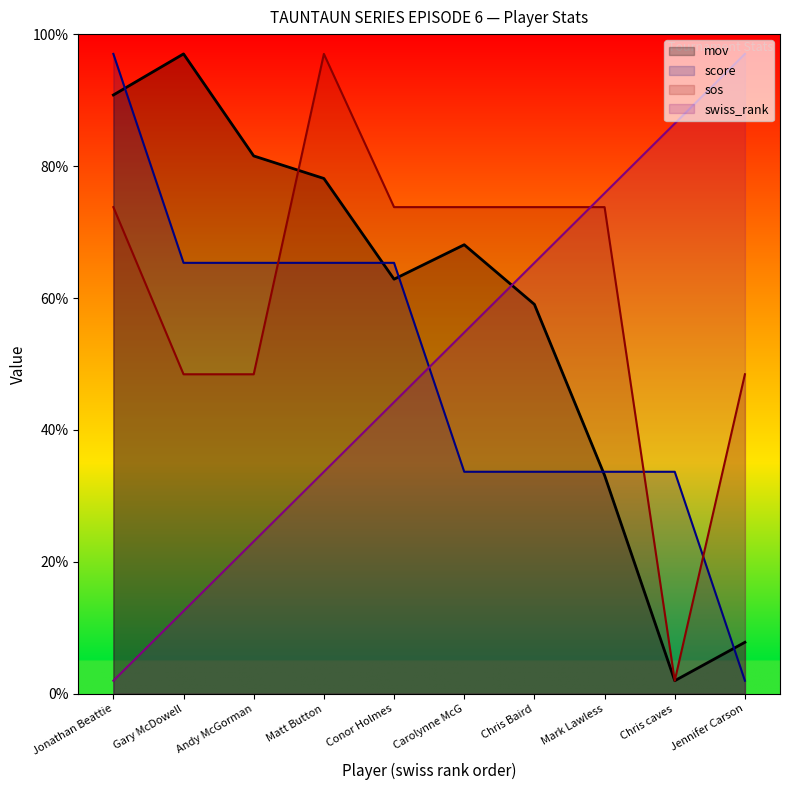

What value does the swiss_rank series have at Jonathan Beattie?

2.0